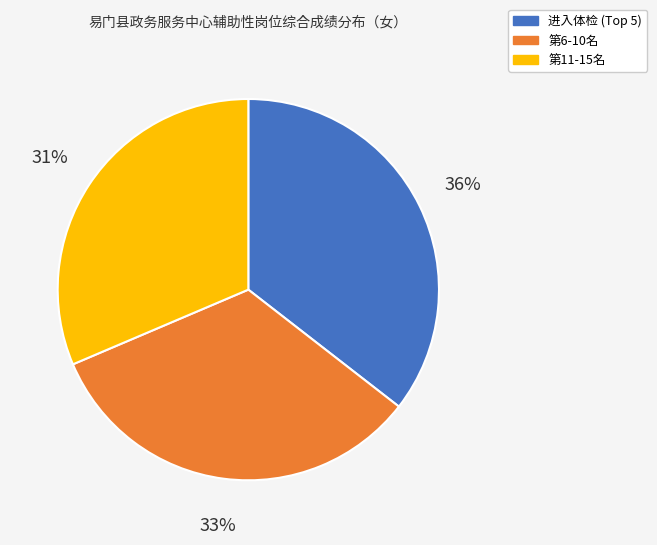

Which has a higher value, 第11-15名 or 第6-10名?

第6-10名